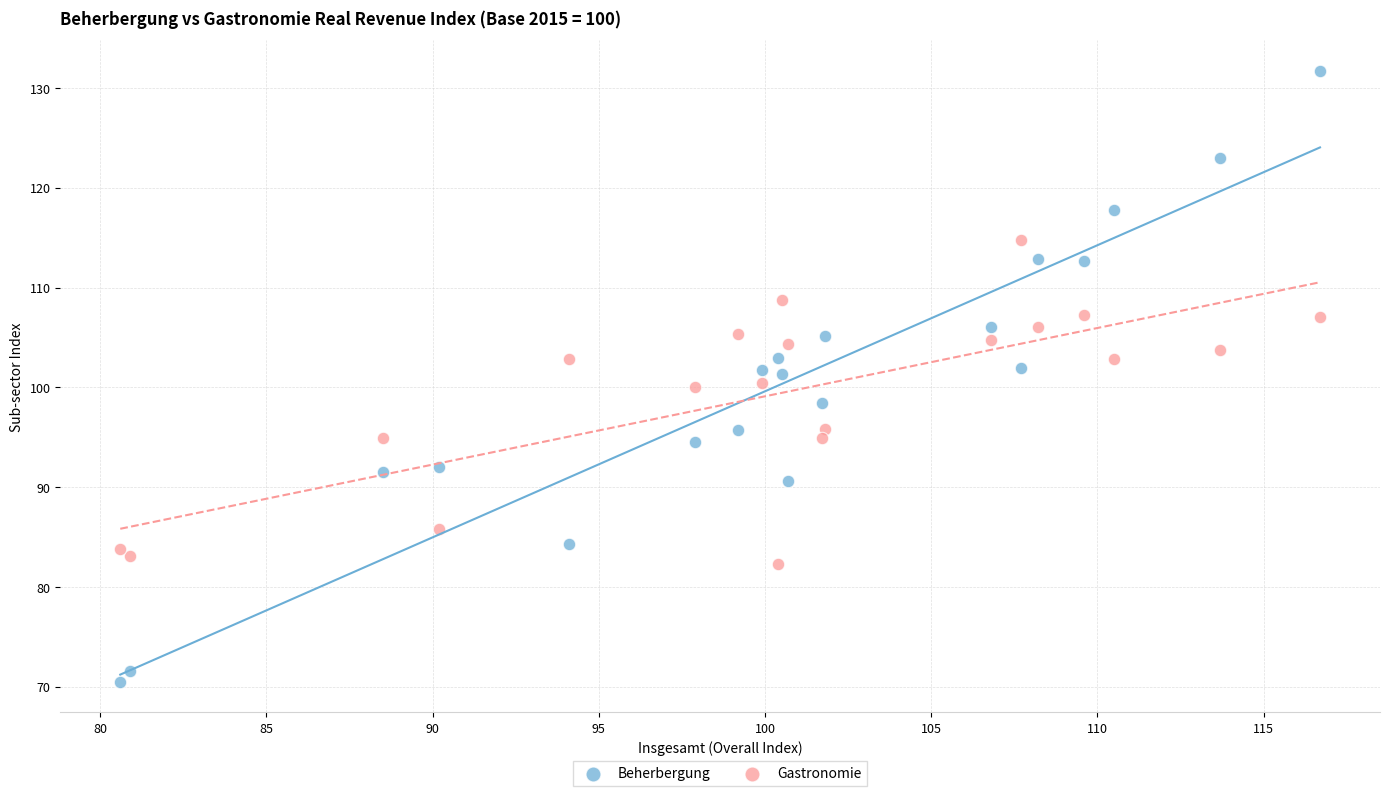

Which series contains the highest Y value?

Beherbergung